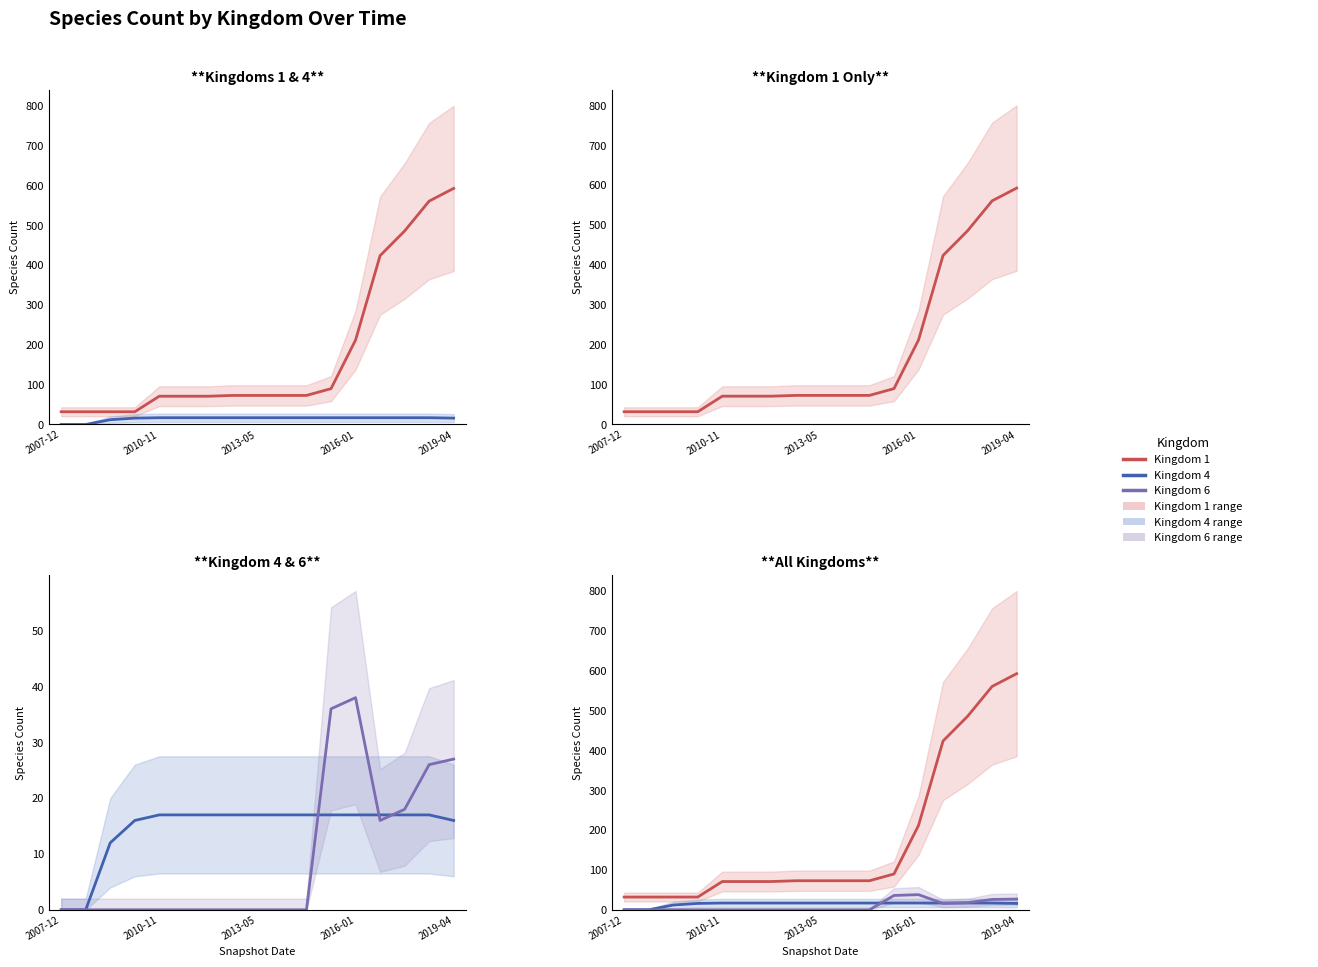

Count the number of data series in this chart.

3